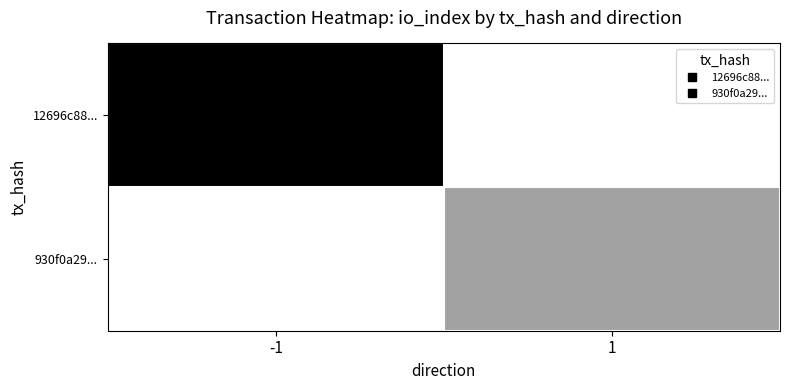

At which category is the sum across all series the highest?

-1